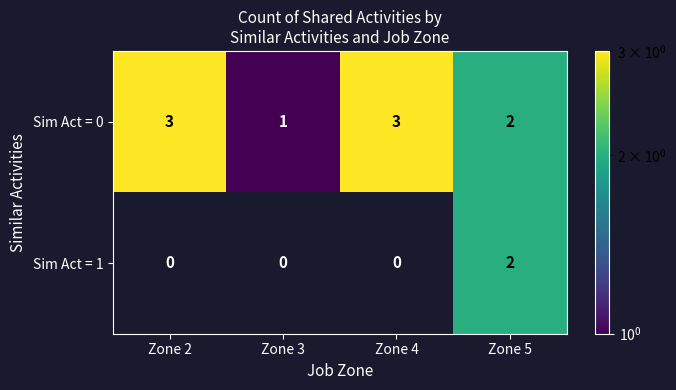

Reading left to right, what are all the values shown in this chart?

Sim Act = 0: Zone 2=3	Zone 3=1	Zone 4=3	Zone 5=2
Sim Act = 1: Zone 2=0	Zone 3=0	Zone 4=0	Zone 5=2